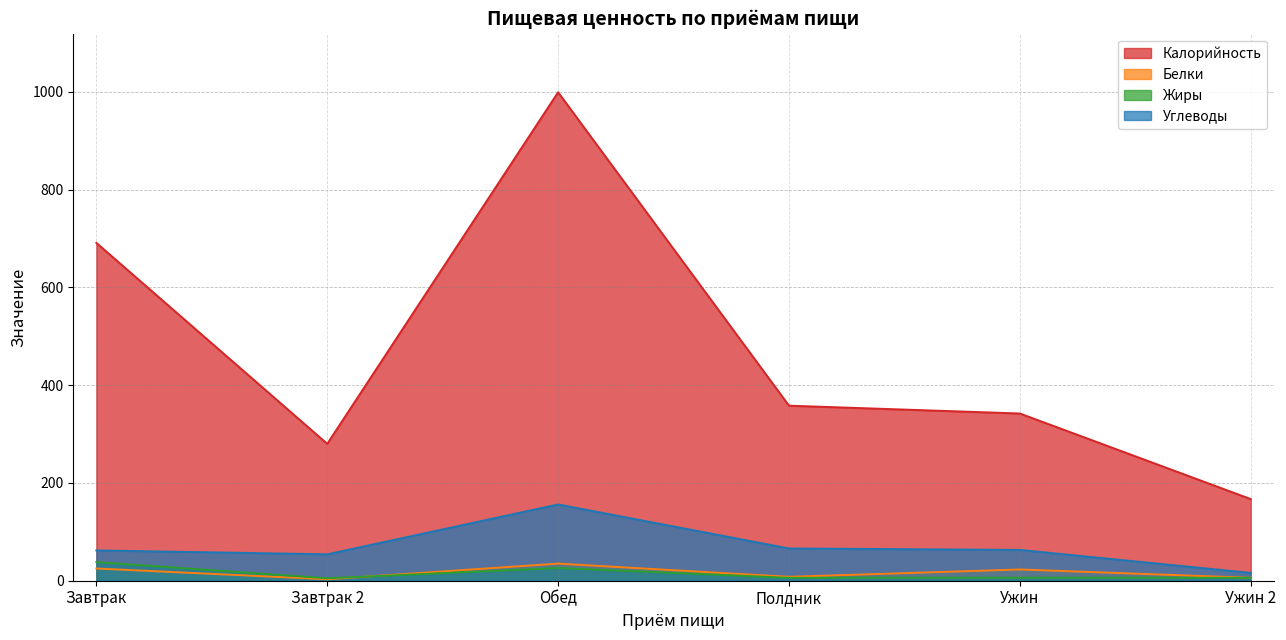

What are all the series names shown in the legend?

Калорийность, Белки, Жиры, Углеводы